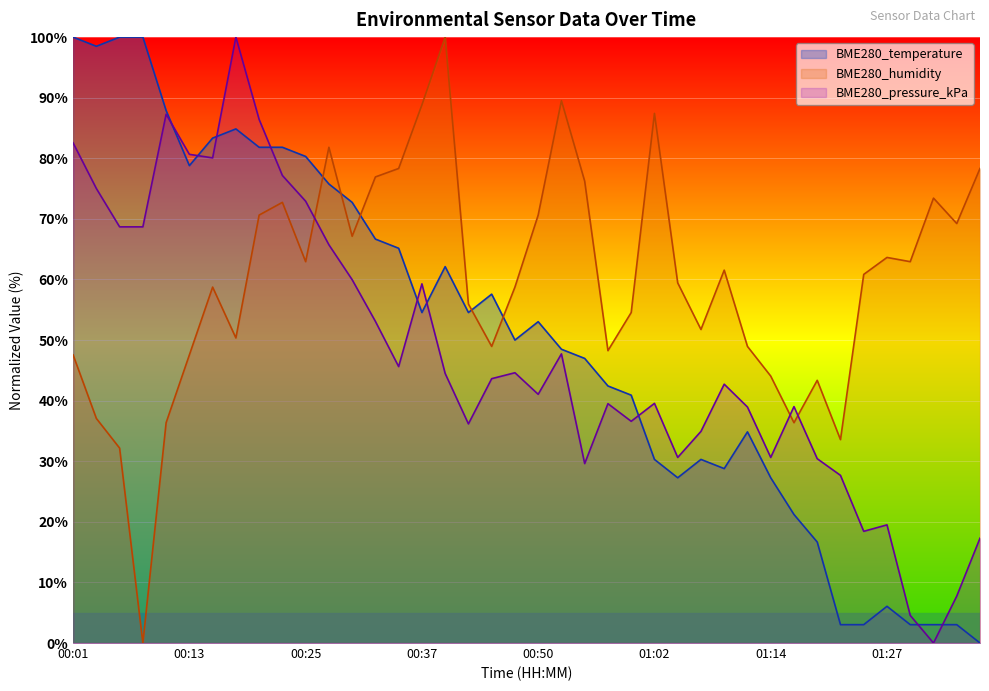

What is the maximum value shown in the chart?

100.0